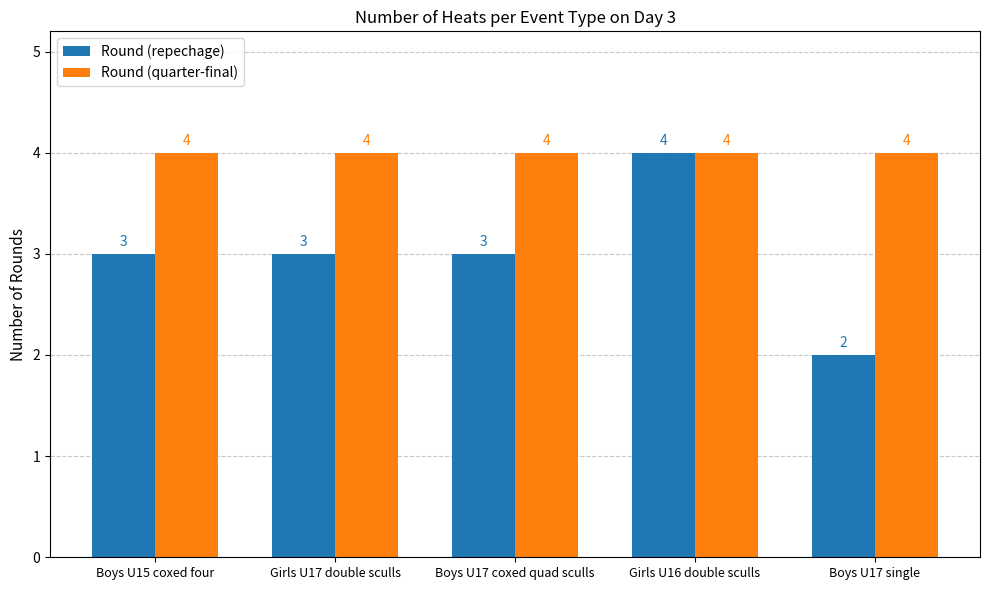

At which label does Round (repechage) reach its peak?

Girls U16 double sculls